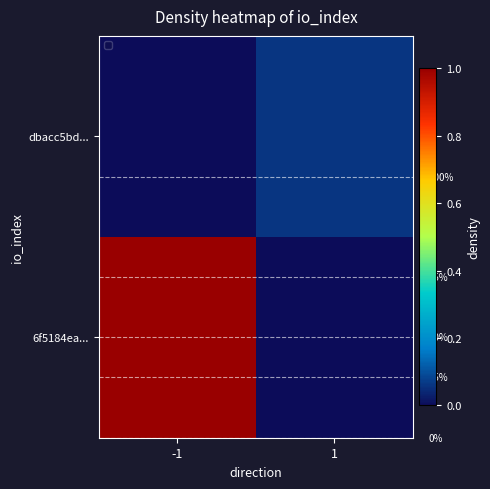

How many categories are shown in the chart?

2